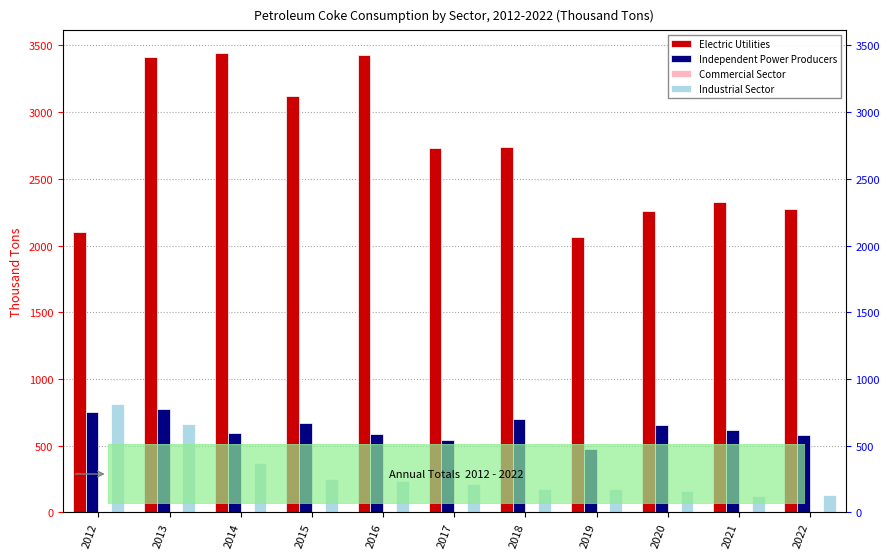

True or false: Independent Power Producers has a value of 591 at 2016.

True